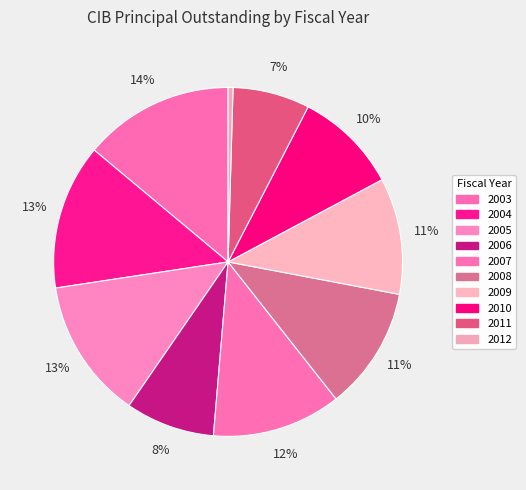

To the nearest percent, what is the difference between the largest and smallest slice percentages?

13%